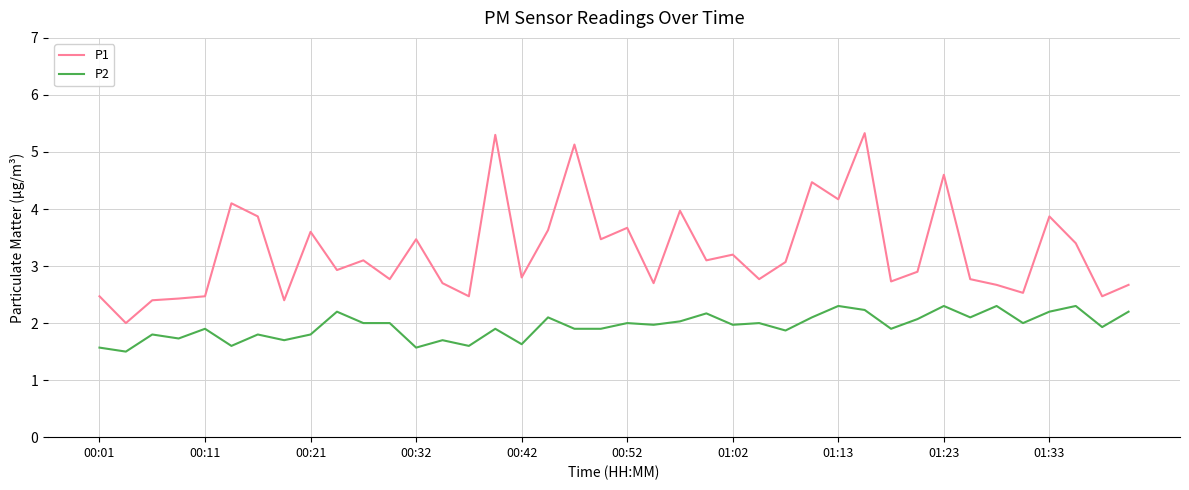

In P1, how many points are lower than both neighbors (excluding endpoints)?

14